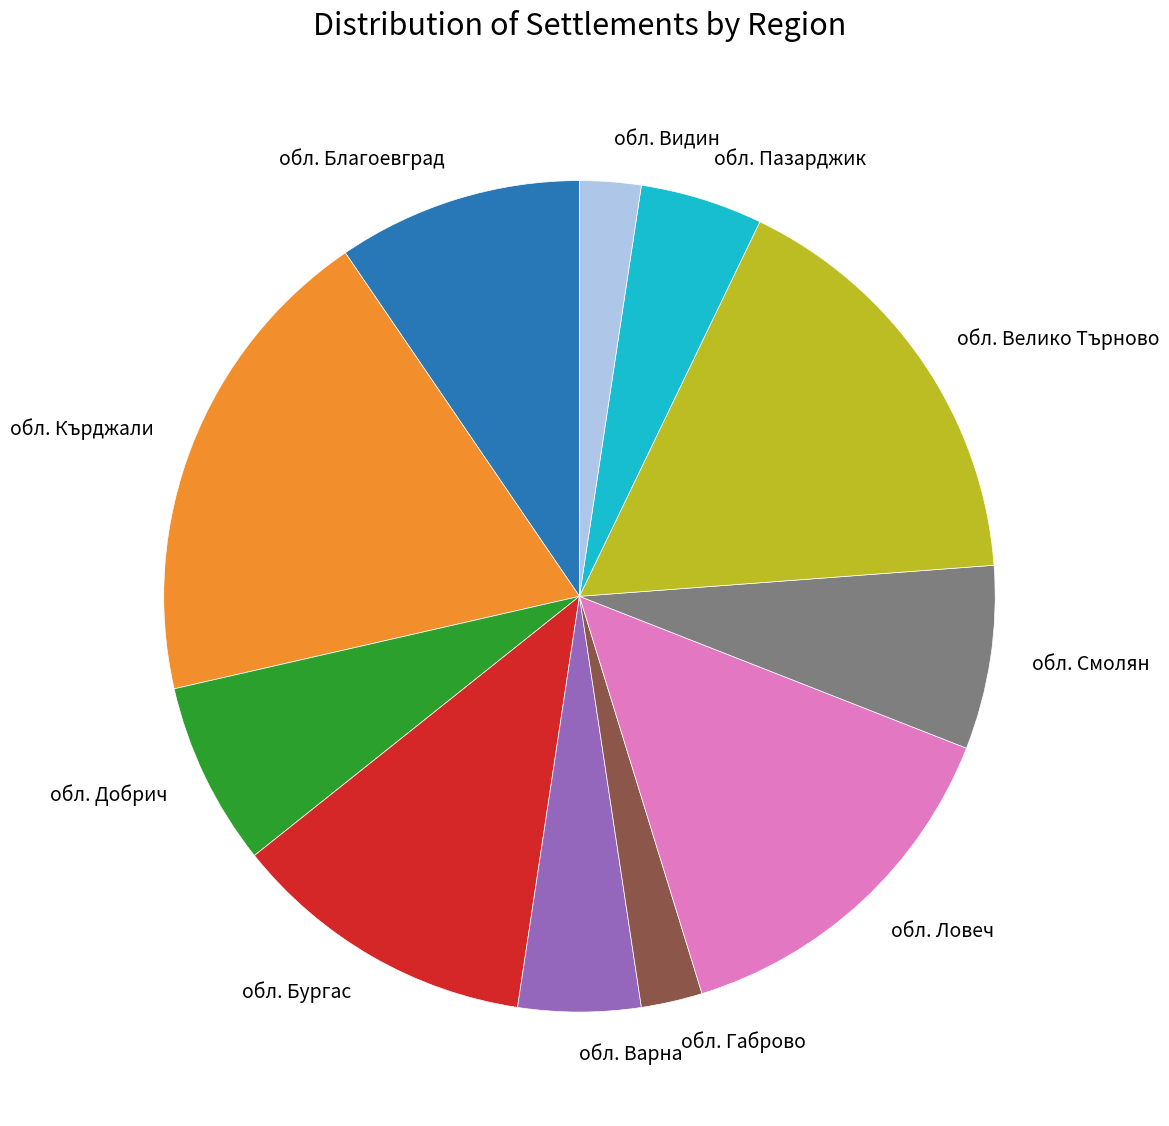

Is it true that обл. Добрич is 18% of the pie?

False